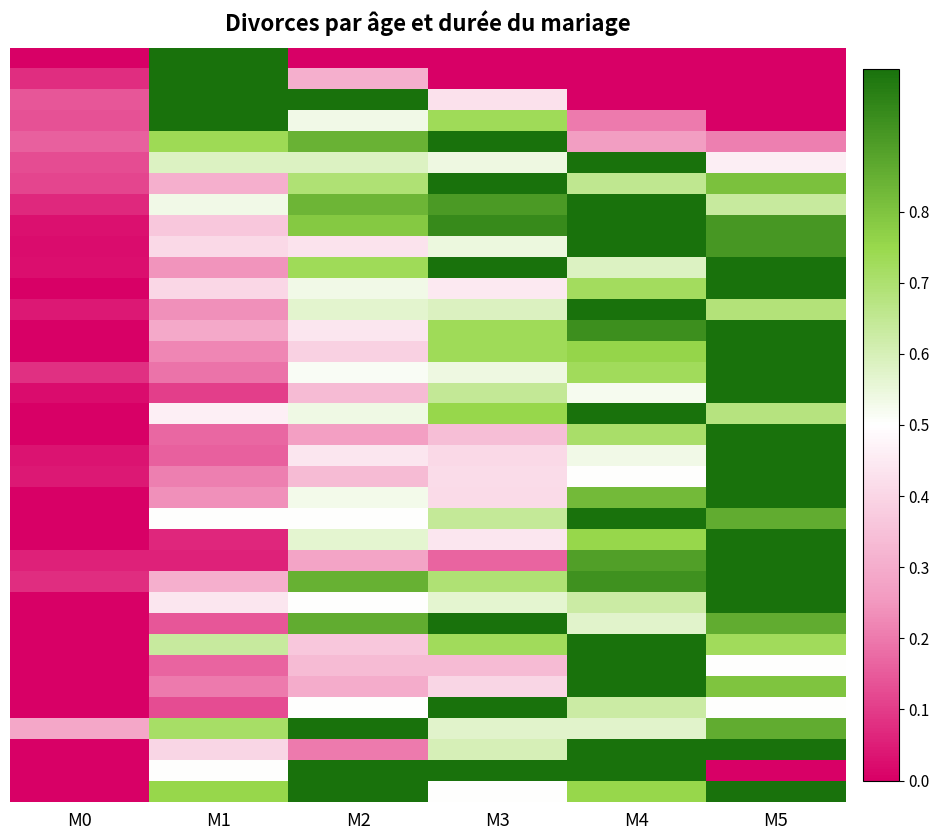

At which category is the sum across all series the highest?

M5